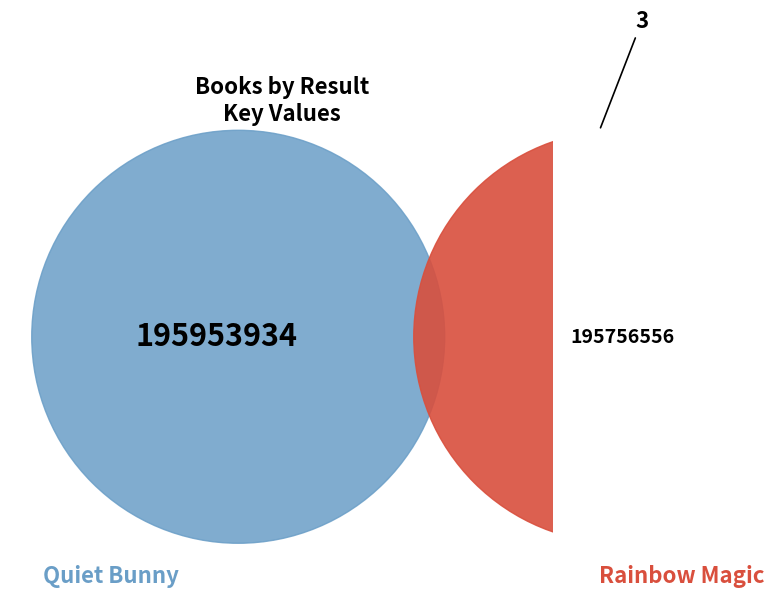

How many slices are in this pie chart?

2